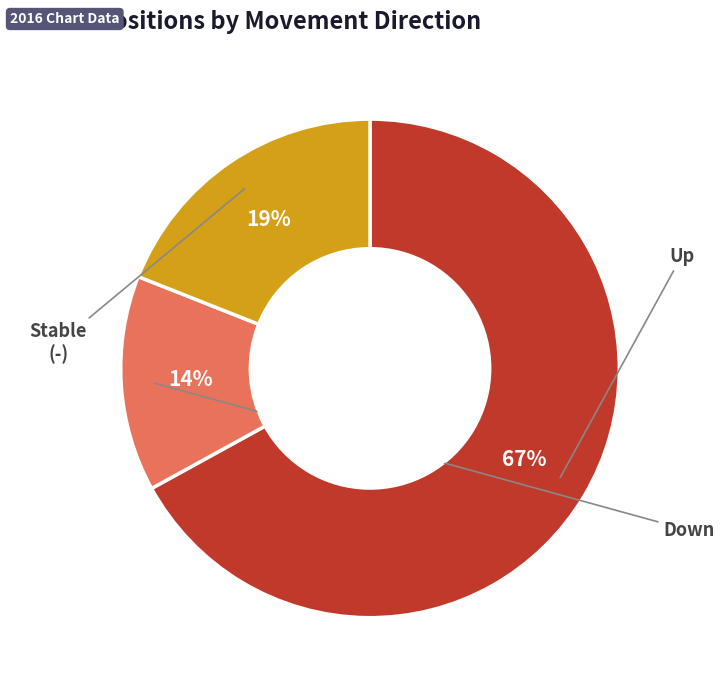

Is there any slice that represents more than half of the pie?

Yes